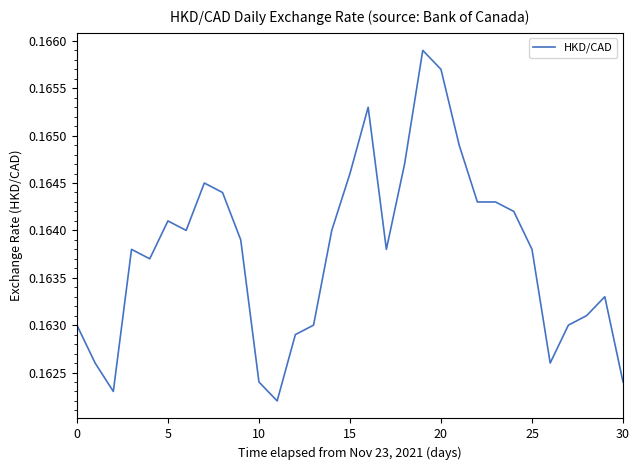

What is the average value?

0.2